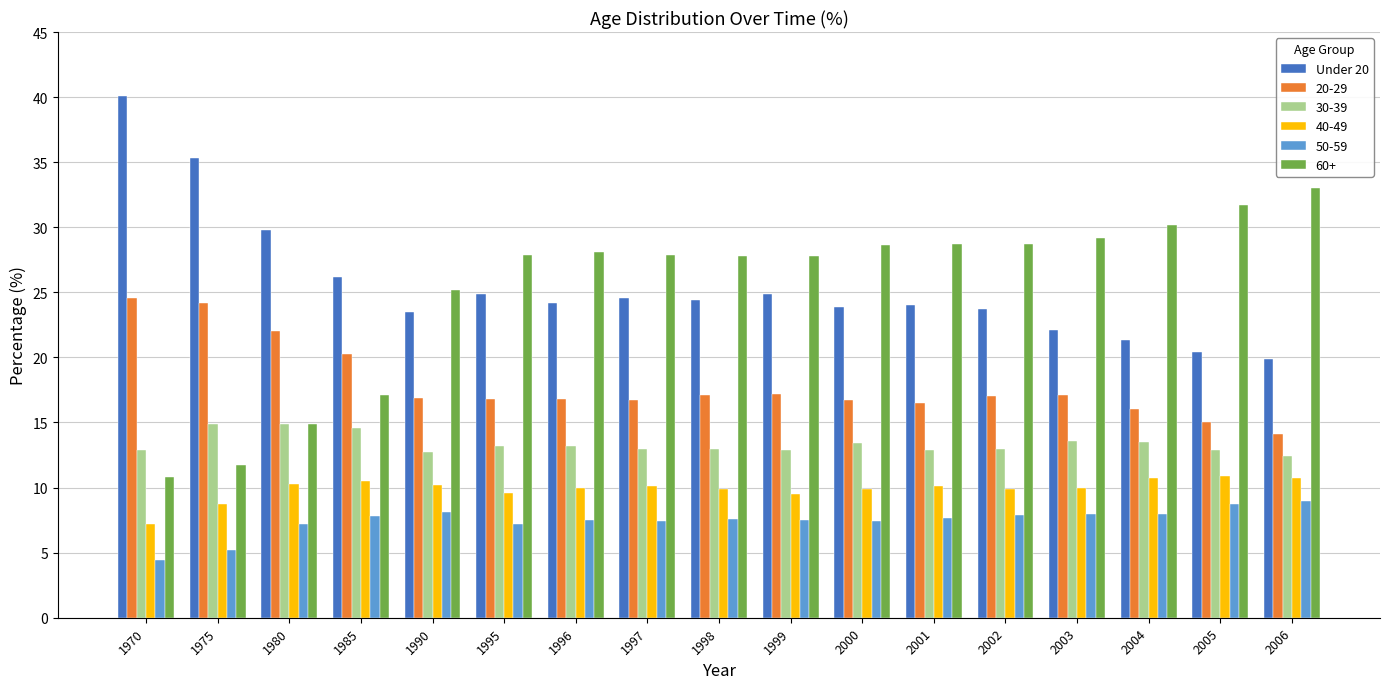

Is it true that 60+ equals 28.6 at 2000?

True